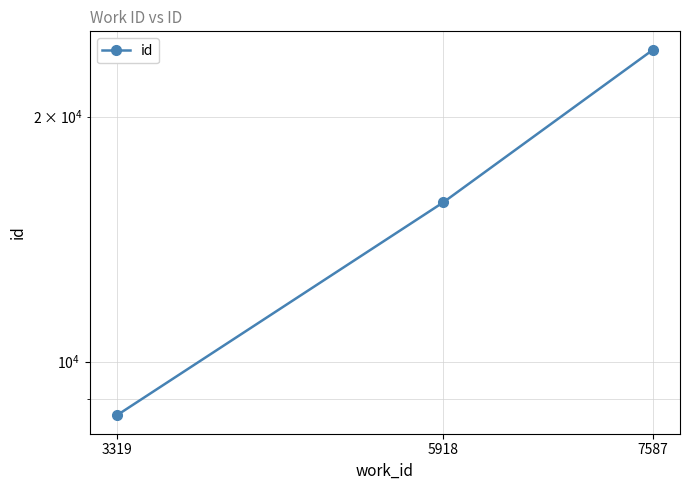

What is the sum of the values at 7587 and 5918?

39857